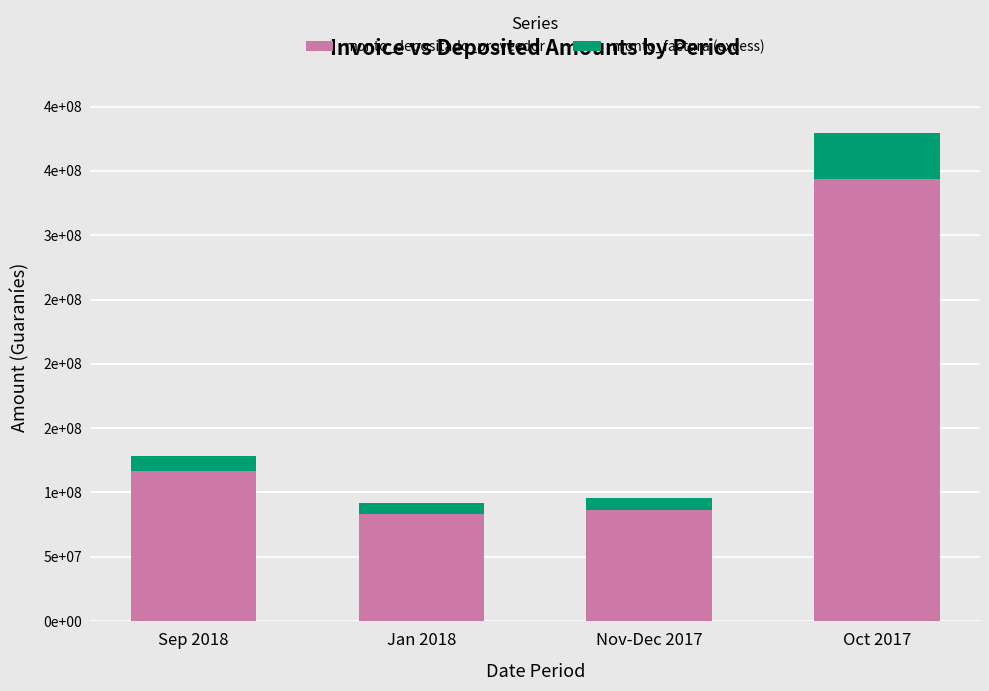

What position from the right is Oct 2017?

1